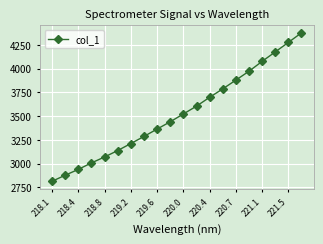

What is the value of the 9th point from the left?

3363.0